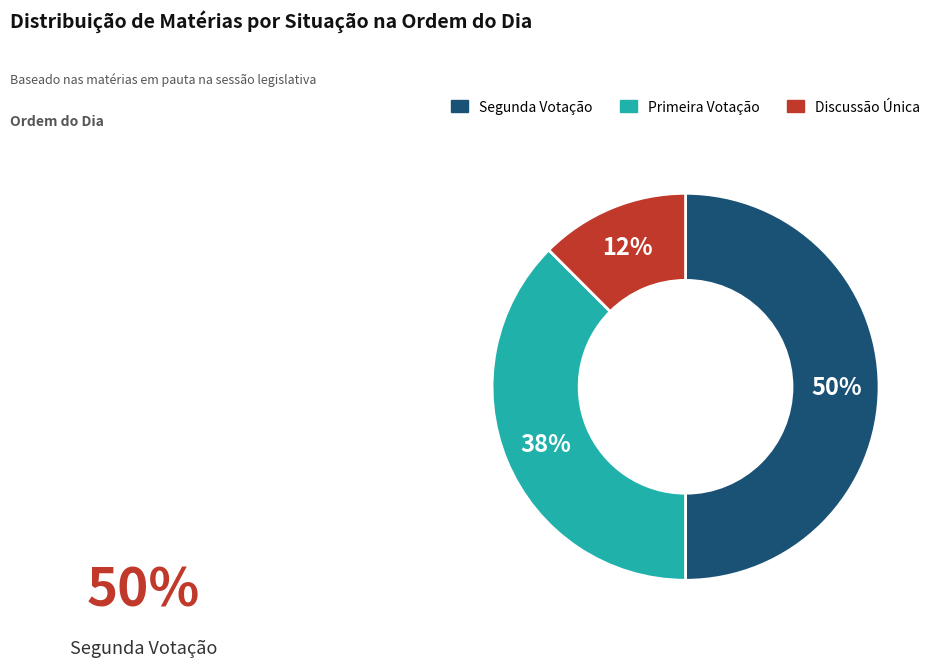

To the nearest percent, what is the average slice percentage?

33%